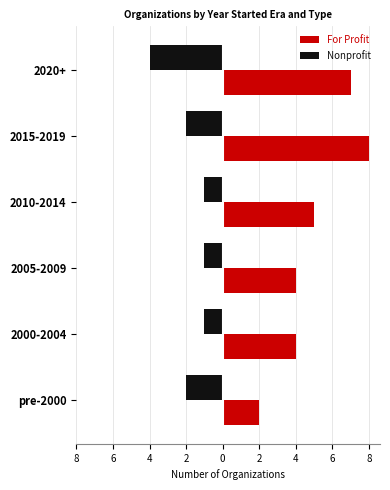

What are all the series names shown in the legend?

For Profit, Nonprofit